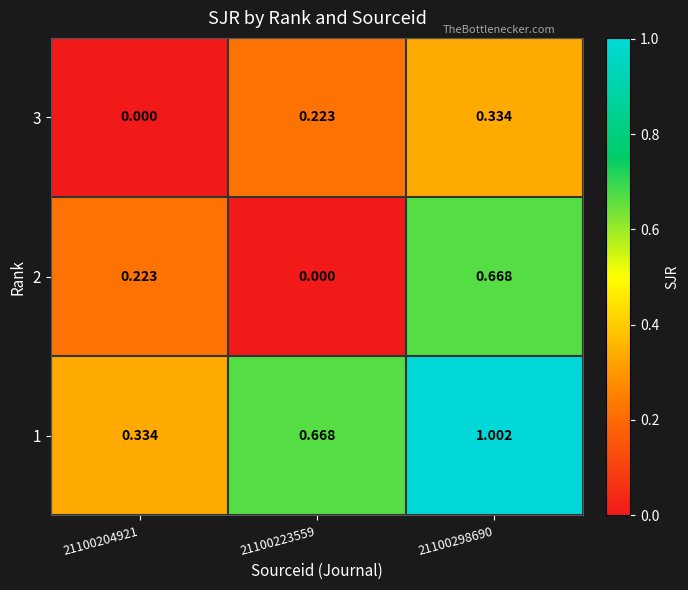

Is the value of 3 at 21100204921 greater than the value of 1 at 21100298690?

No